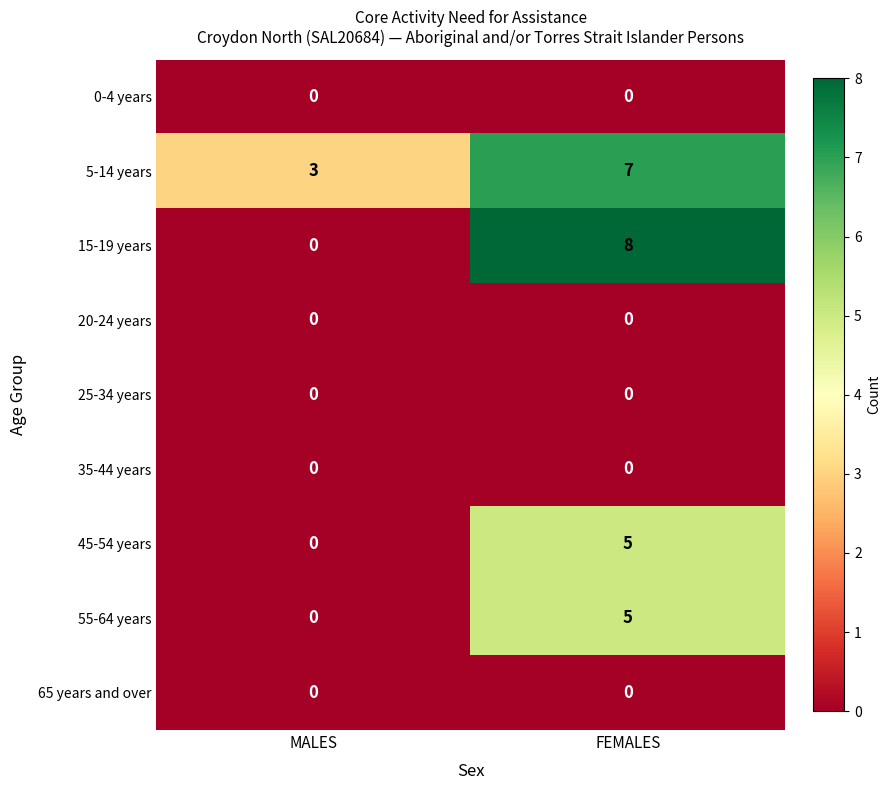

What is the sum of all 55-64 years values?

5